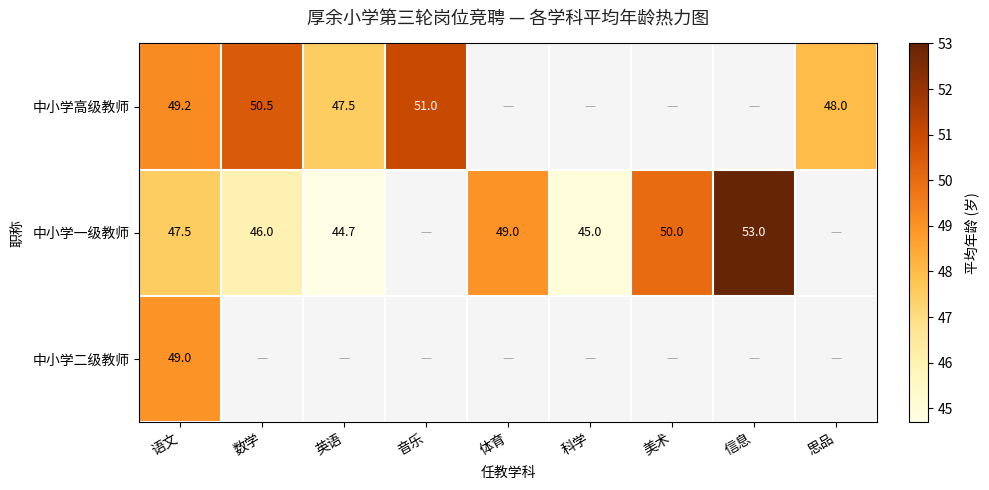

Is it true that 中小学高级教师 equals 64.3 at 思品?

False